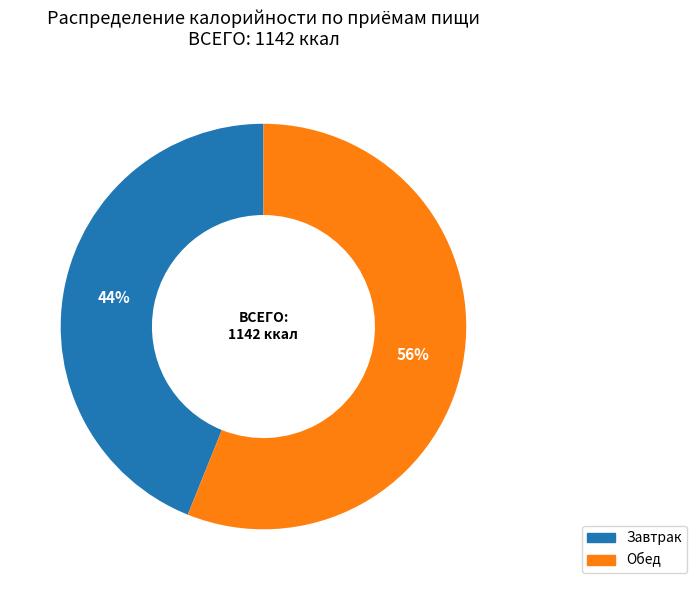

To the nearest percent, what is the average slice percentage?

50%